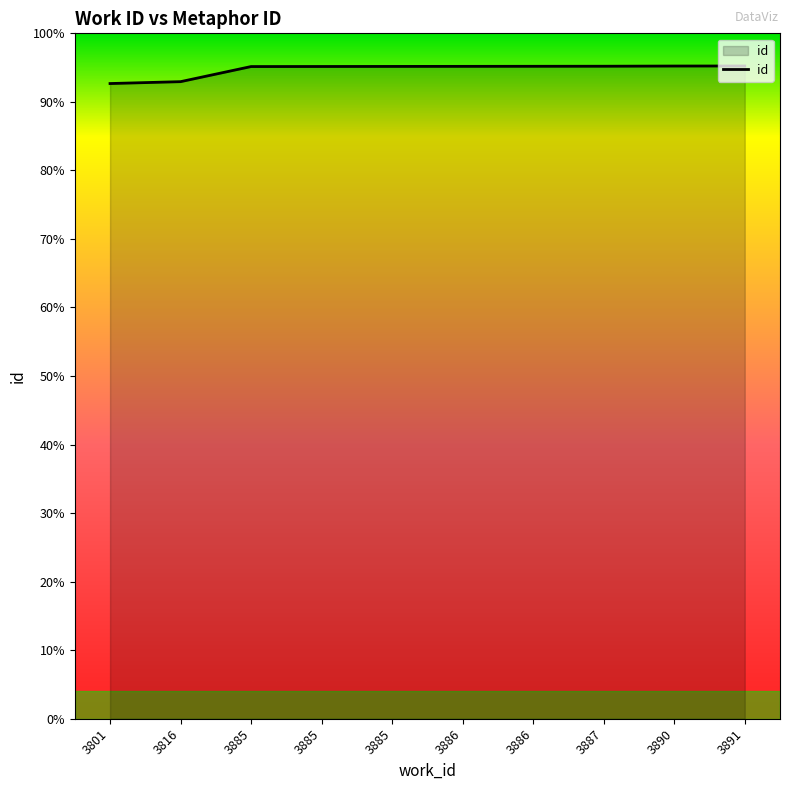

What is the sum of the values at 3891 and 3816?

19892